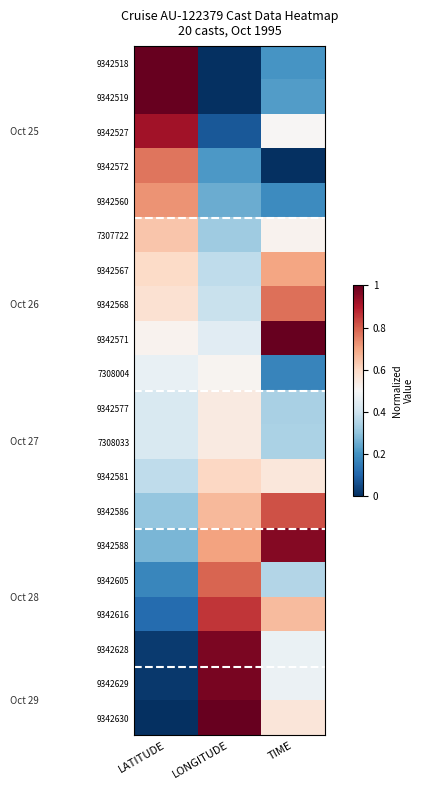

Reading right to left, what are all the values shown in this chart?

9342518: TIME=0.2	LONGITUDE=0.0	LATITUDE=1.0
9342519: TIME=0.2	LONGITUDE=0.0	LATITUDE=1.0
9342527: TIME=0.5	LONGITUDE=0.1	LATITUDE=0.9
9342572: TIME=0.0	LONGITUDE=0.2	LATITUDE=0.8
9342560: TIME=0.2	LONGITUDE=0.3	LATITUDE=0.7
7307722: TIME=0.5	LONGITUDE=0.3	LATITUDE=0.6
9342567: TIME=0.7	LONGITUDE=0.4	LATITUDE=0.6
9342568: TIME=0.8	LONGITUDE=0.4	LATITUDE=0.6
9342571: TIME=1.0	LONGITUDE=0.4	LATITUDE=0.5
7308004: TIME=0.2	LONGITUDE=0.5	LATITUDE=0.5
9342577: TIME=0.3	LONGITUDE=0.5	LATITUDE=0.4
7308033: TIME=0.3	LONGITUDE=0.5	LATITUDE=0.4
9342581: TIME=0.6	LONGITUDE=0.6	LATITUDE=0.4
9342586: TIME=0.8	LONGITUDE=0.7	LATITUDE=0.3
9342588: TIME=1.0	LONGITUDE=0.7	LATITUDE=0.3
9342605: TIME=0.4	LONGITUDE=0.8	LATITUDE=0.2
9342616: TIME=0.7	LONGITUDE=0.9	LATITUDE=0.1
9342628: TIME=0.5	LONGITUDE=1.0	LATITUDE=0.0
9342629: TIME=0.5	LONGITUDE=1.0	LATITUDE=0.0
9342630: TIME=0.6	LONGITUDE=1.0	LATITUDE=0.0